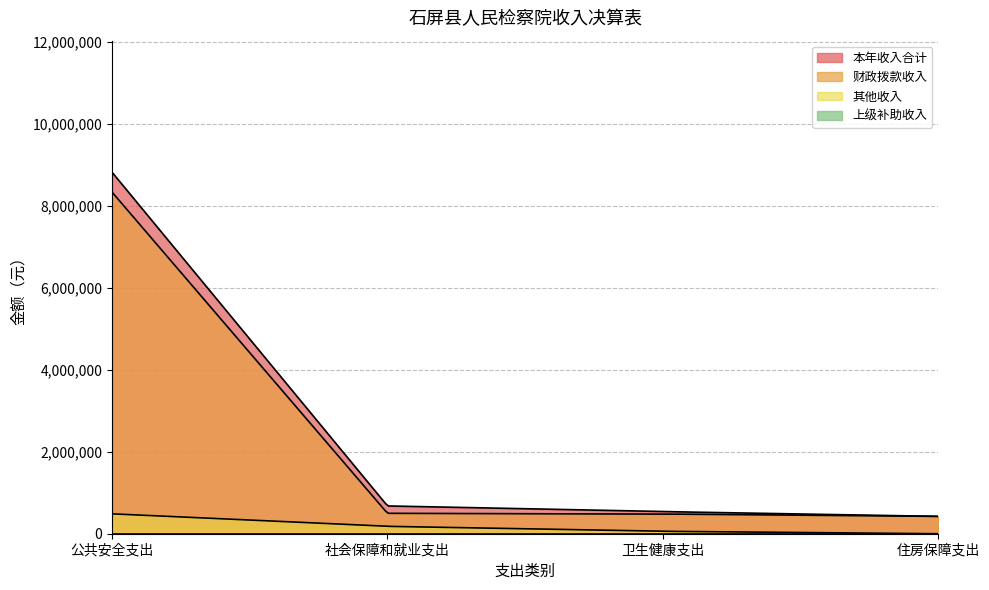

List the series in order of their peak value, highest first.

本年收入合计, 财政拨款收入, 其他收入, 上级补助收入